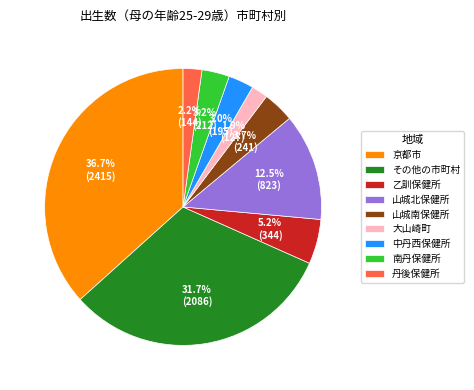

To the nearest percent, what portion does 京都市 represent?

37%